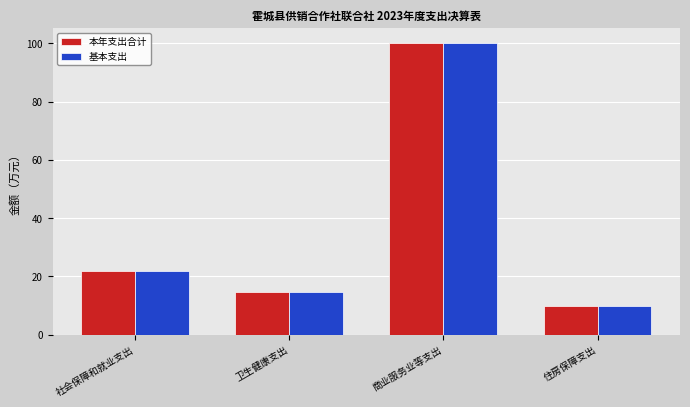

Reading left to right, transcribe all the data shown in this chart.

本年支出合计: 21.9	14.5	100.3	9.7
基本支出: 21.9	14.5	100.3	9.7